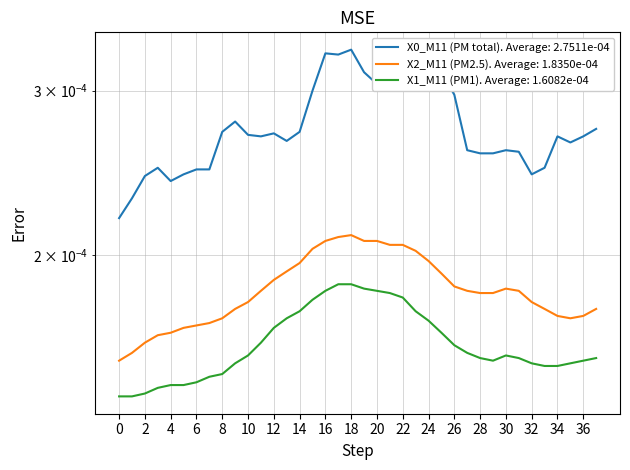

True or false: X0_M11 (PM total) and X1_M11 (PM1) intersect in this chart.

False